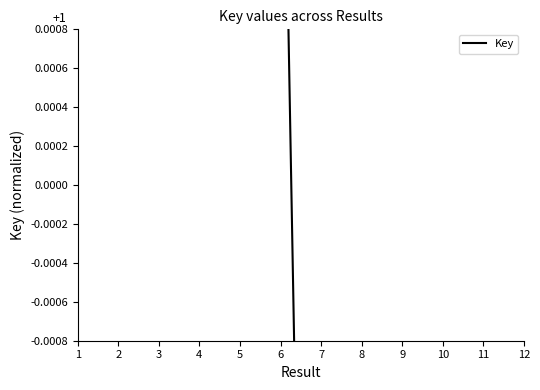

Read the value at 11.

-0.1